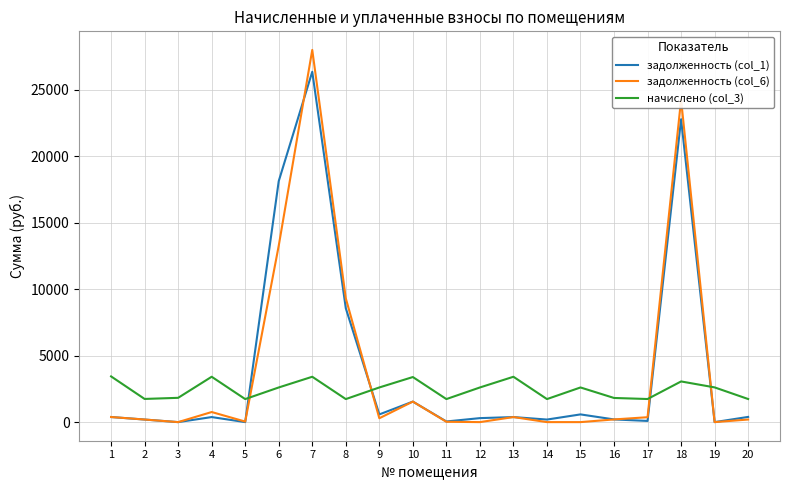

What is the greatest value displayed?

27993.3